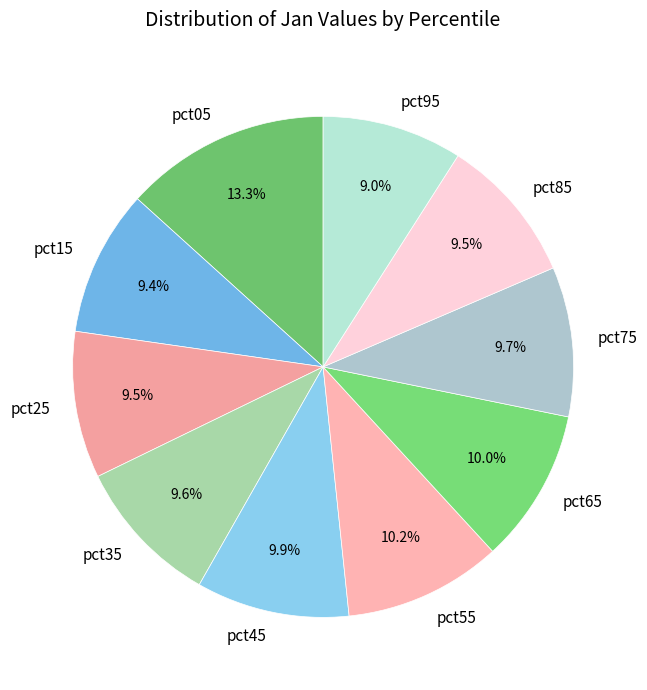

The pct15 slice represents 9% of the pie. True or false?

True